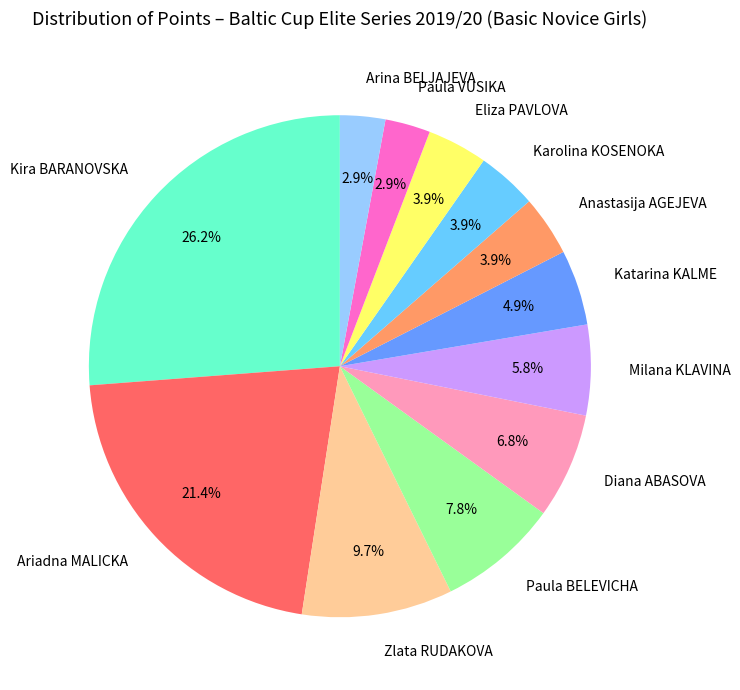

Is there a majority slice in this chart?

No